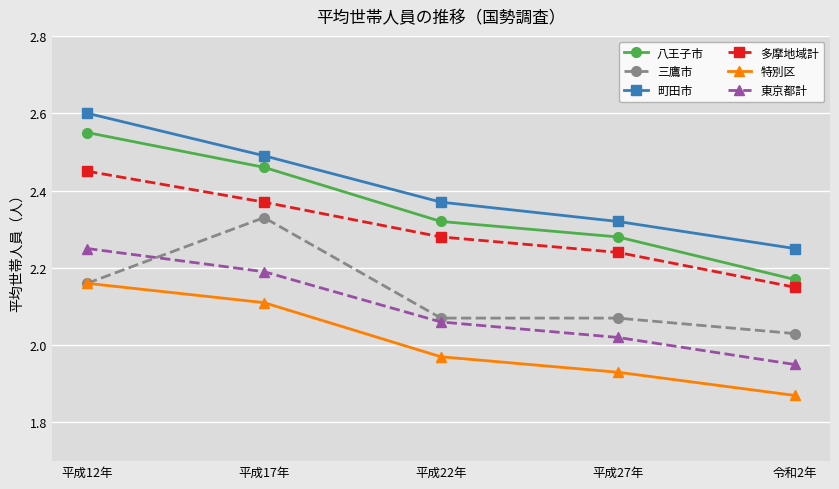

Rank the series by their maximum value, from lowest to highest.

特別区, 東京都計, 三鷹市, 多摩地域計, 八王子市, 町田市